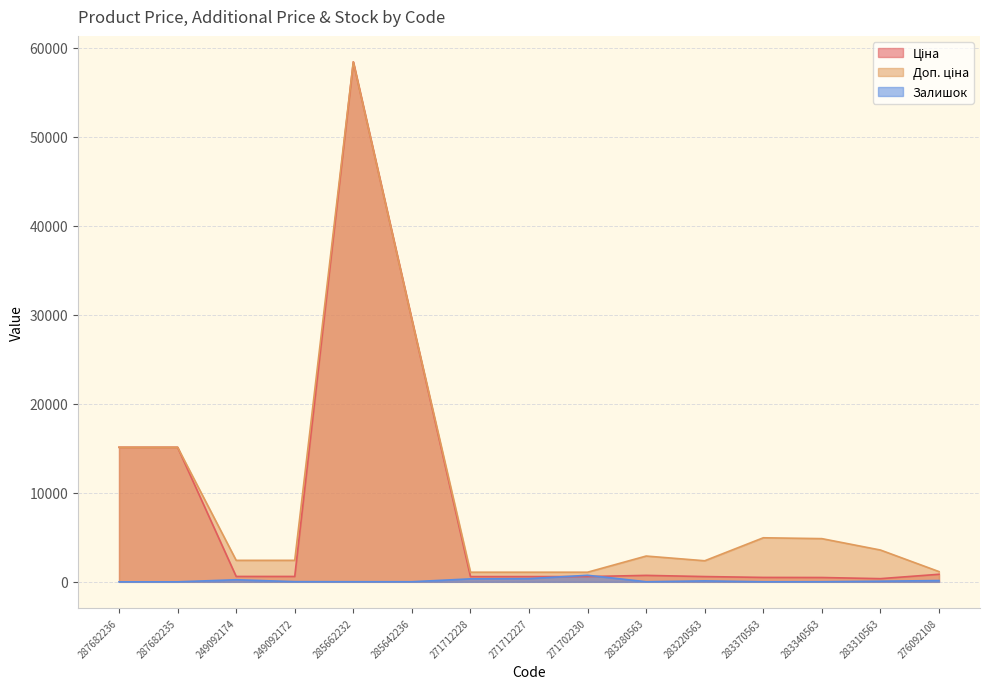

What is the value of the Ціна point at the 5th from the left?

58426.5